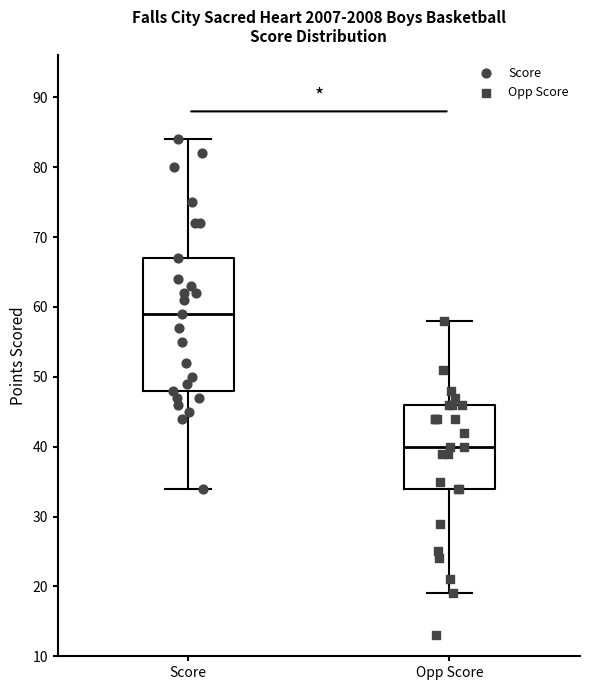

Where does the upper whisker of the box for Score end on the y-axis? The values are not printed on the chart, so give them approximately, as read against the axis.

84